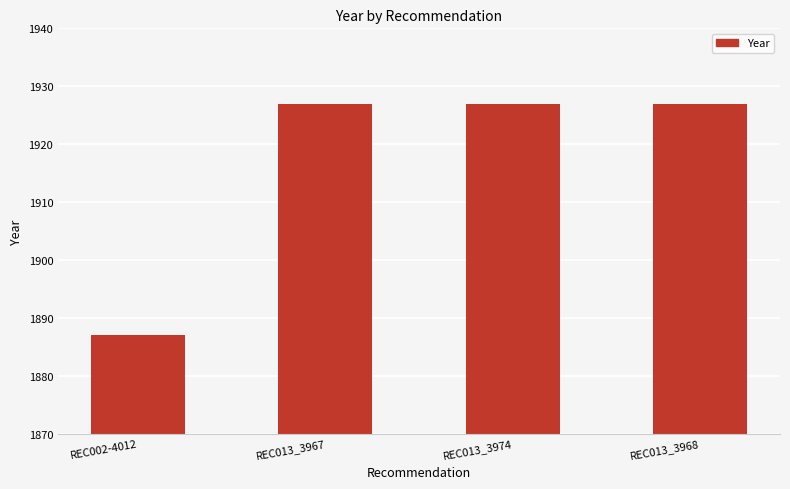

What is the change in value from REC002-4012 to REC013_3968?

+40